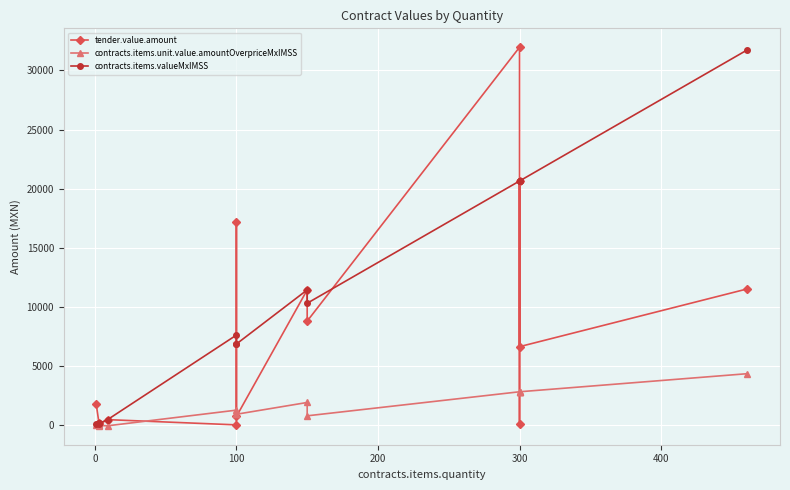

What are all the series names shown in the legend?

tender.value.amount, contracts.items.unit.value.amountOverpriceMxIMSS, contracts.items.valueMxIMSS